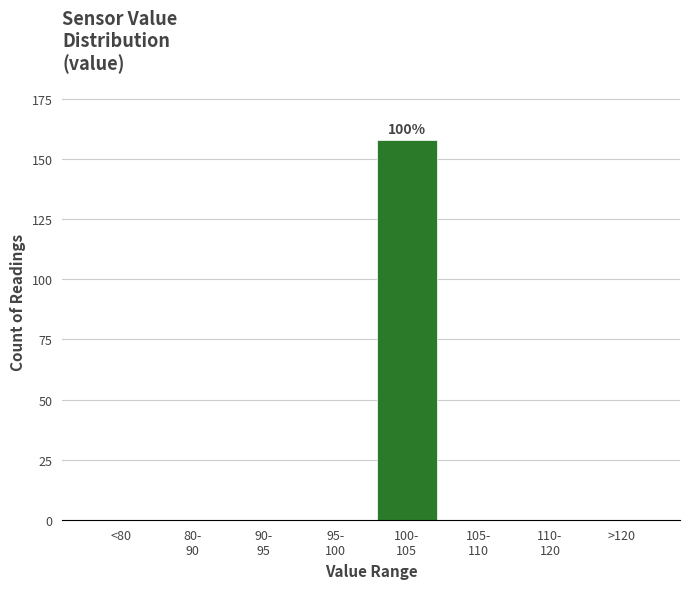

What is the greatest value displayed?

158